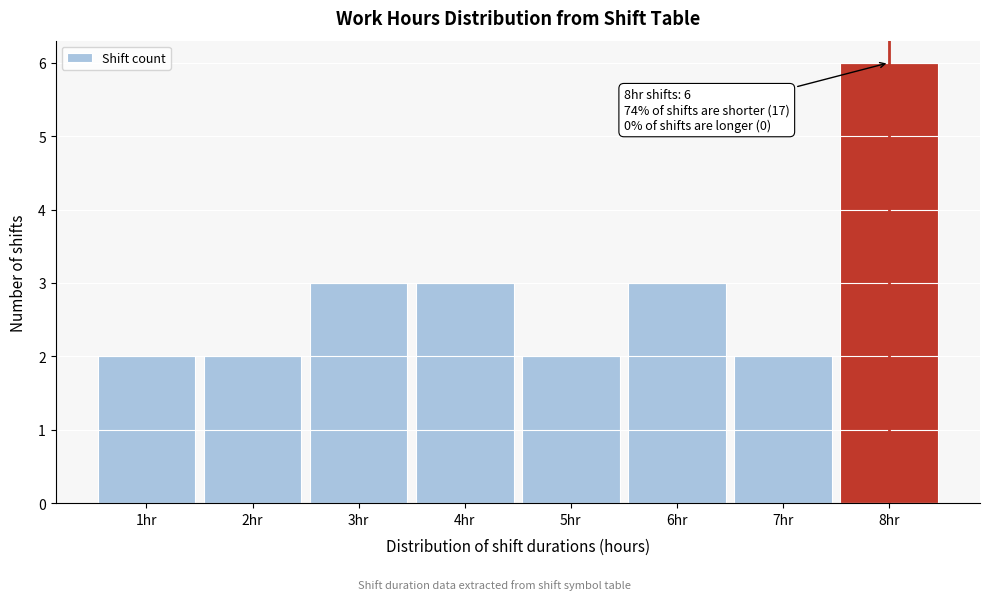

Reading left to right, extract all data points from this chart.

1hr=2	2hr=2	3hr=3	4hr=3	5hr=2	6hr=3	7hr=2	8hr=6